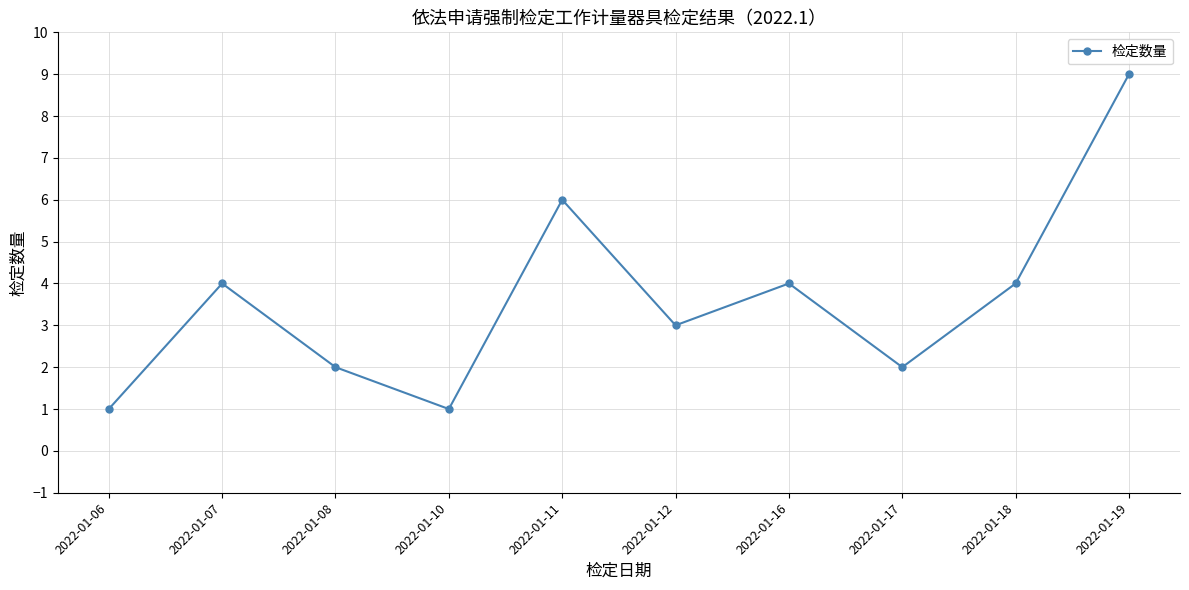

How many data points are less than 4?

5